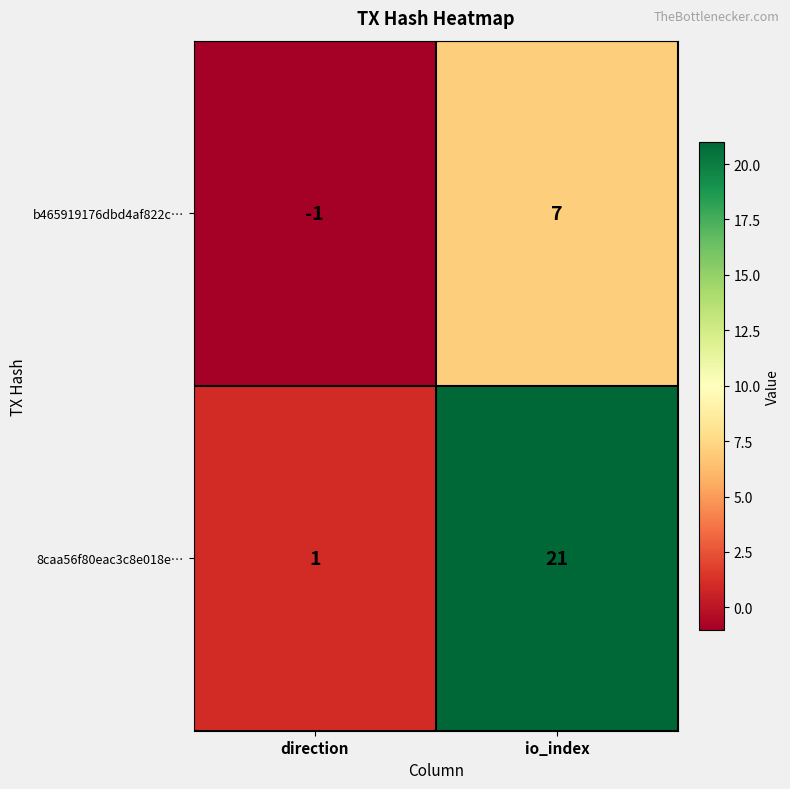

Is it true that 8caa56f80eac3c8e018e… equals 0 at direction?

False